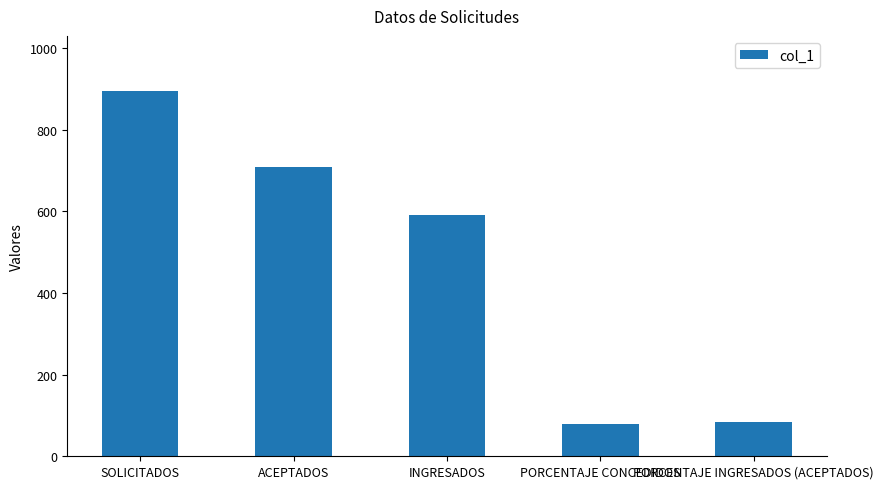

What is the greatest value displayed?

895.0